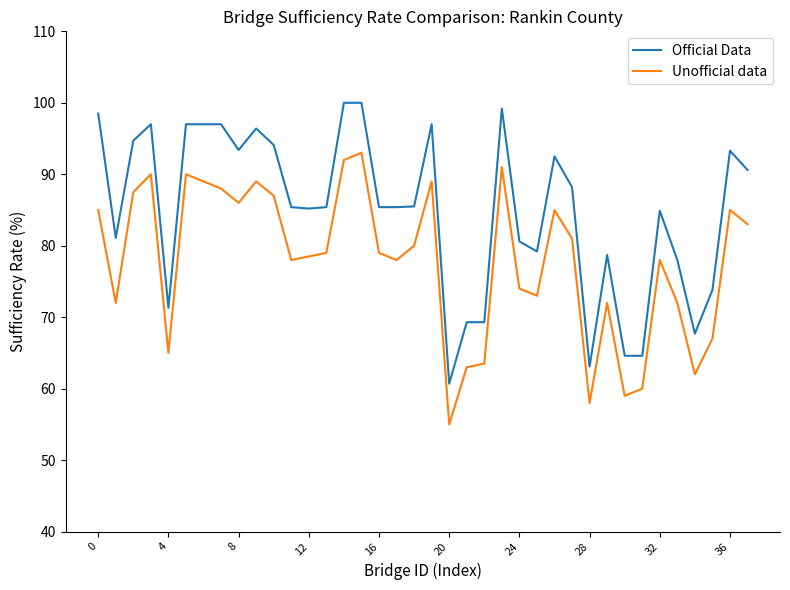

What is the difference between the maximum and minimum values in the Official Data series?

39.3